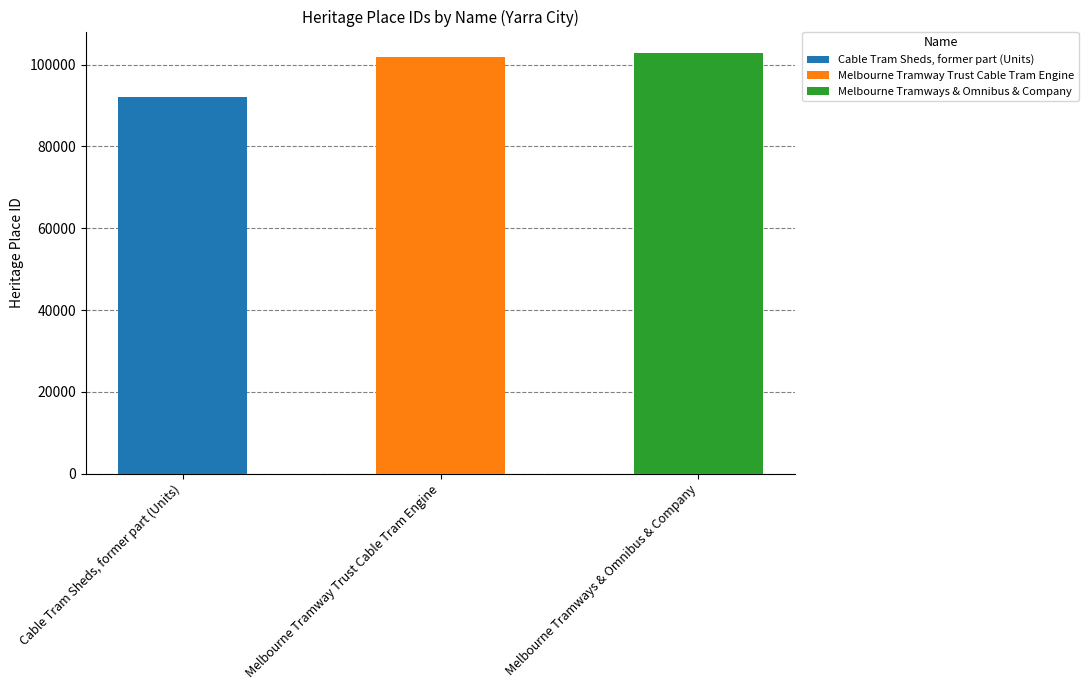

What is the maximum value shown in the chart?

102919